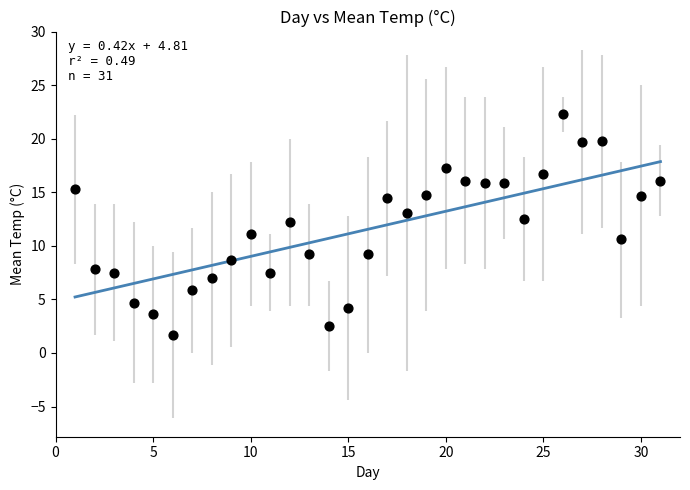

What is the range of X values (max minus min)?

30.0